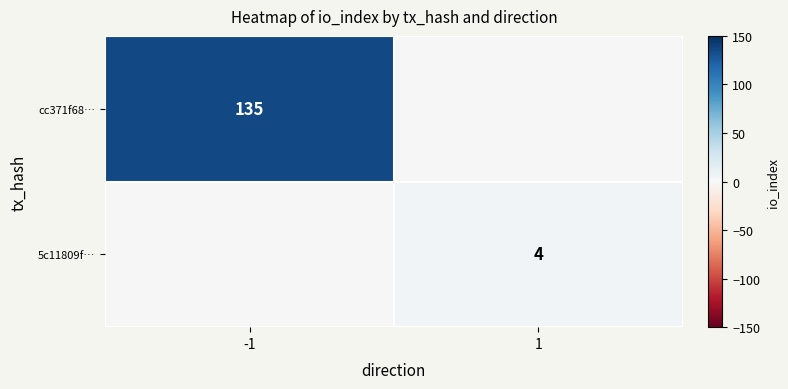

The cc371f68… series shows 35 at -1. True or false?

False